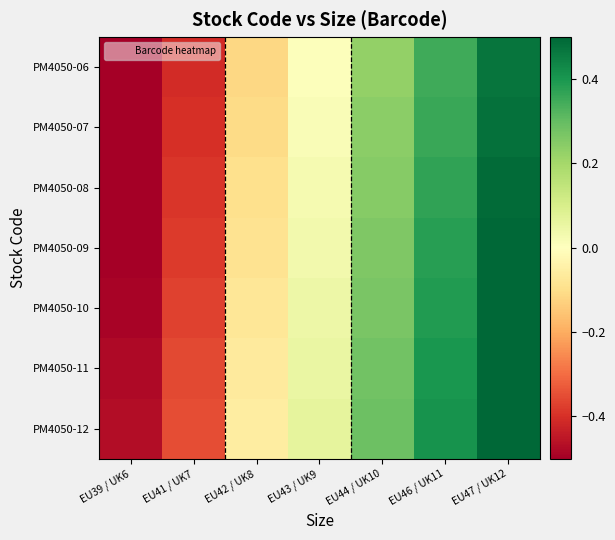

Which has a higher value, EU42 / UK8 or EU43 / UK9?

EU43 / UK9